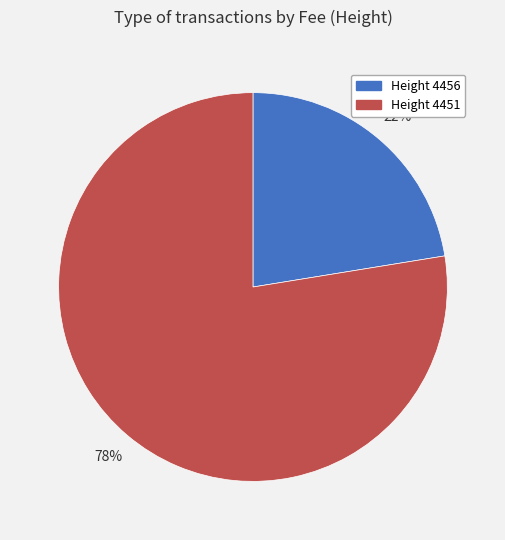

To the nearest percent, what is the average slice percentage?

50%